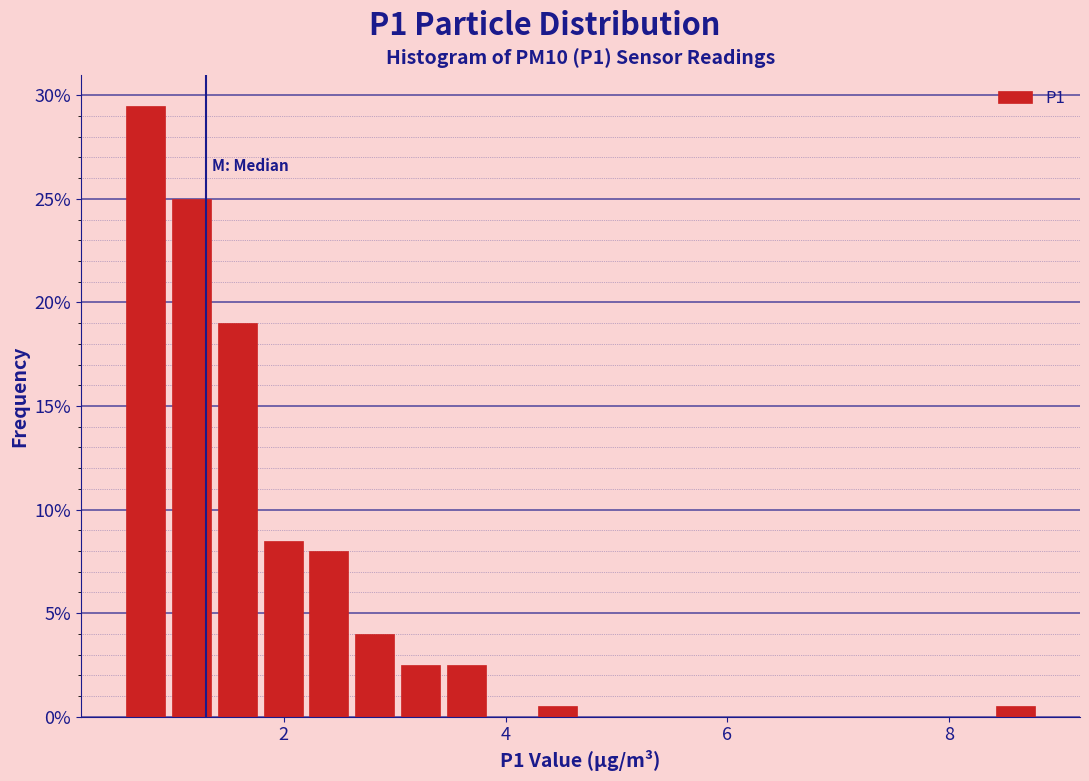

Read against the x-axis, roughly where is the centre of the tallest bar?

0.8